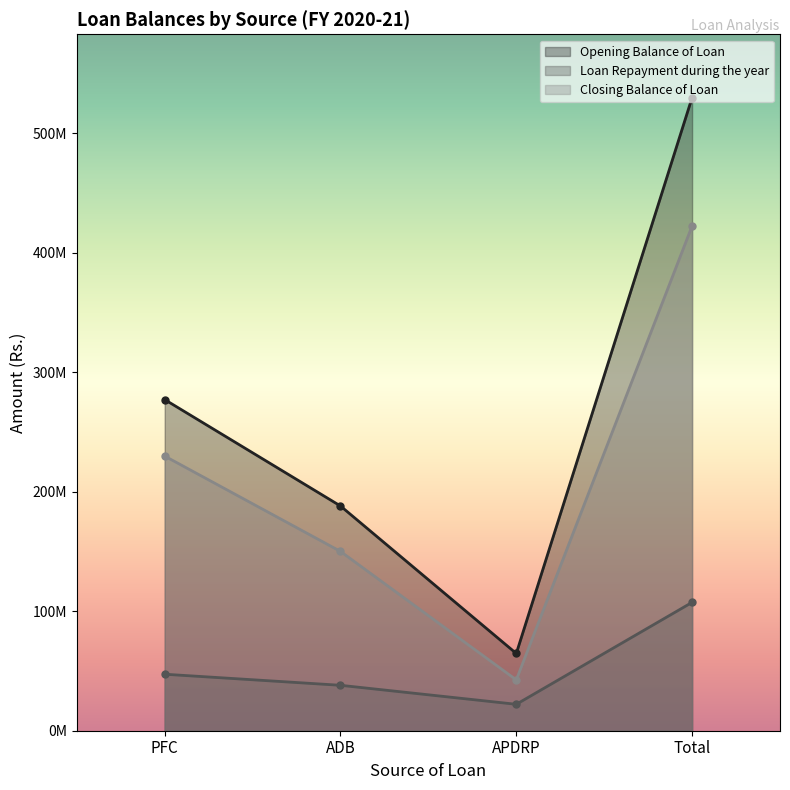

True or false: Opening Balance of Loan has a value of 277013075 at PFC.

True